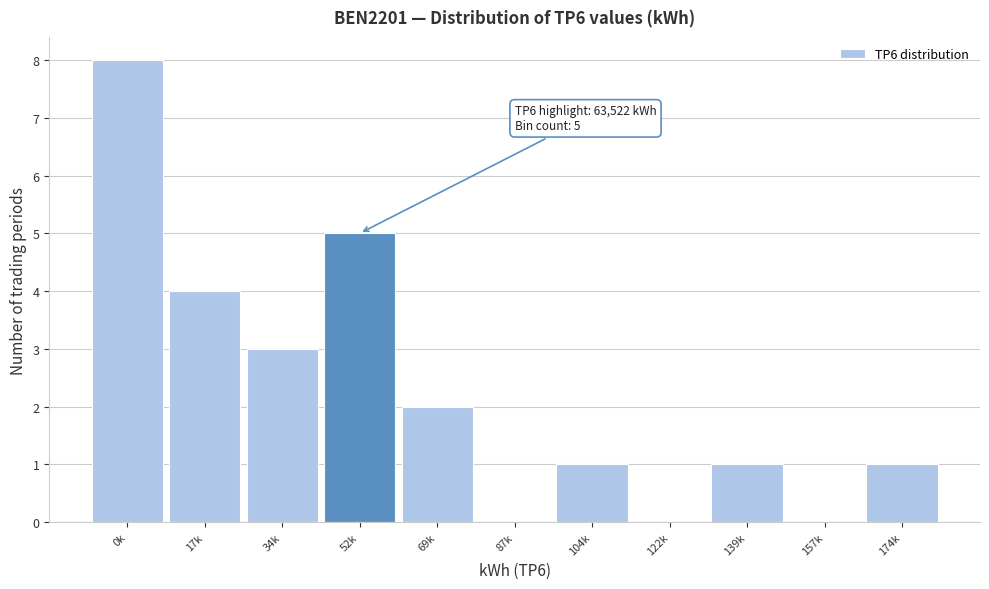

Reading right to left, what are all the values shown in this chart?

174k=1	157k=0	139k=1	122k=0	104k=1	87k=0	69k=2	52k=5	34k=3	17k=4	0k=8